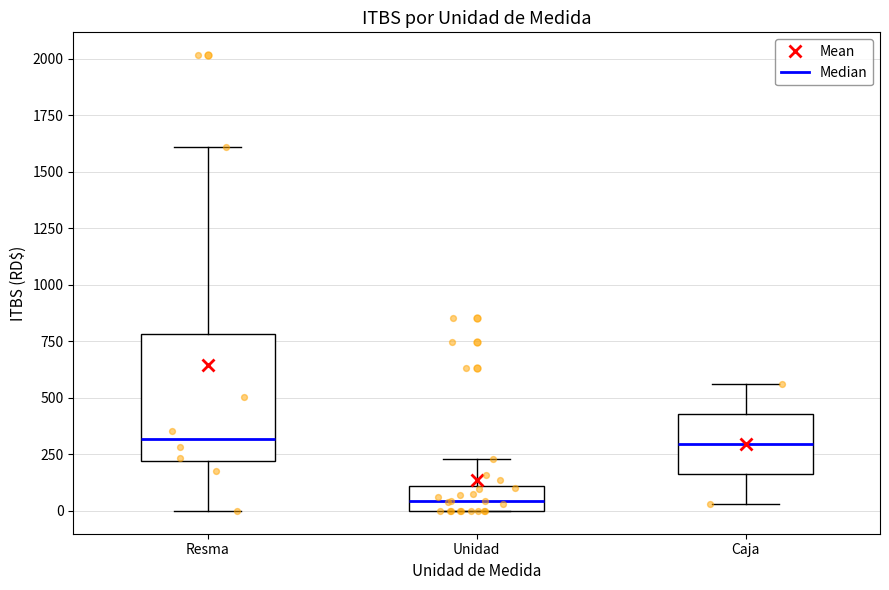

Which box is the tallest, from its lower edge to its upper edge?

Resma